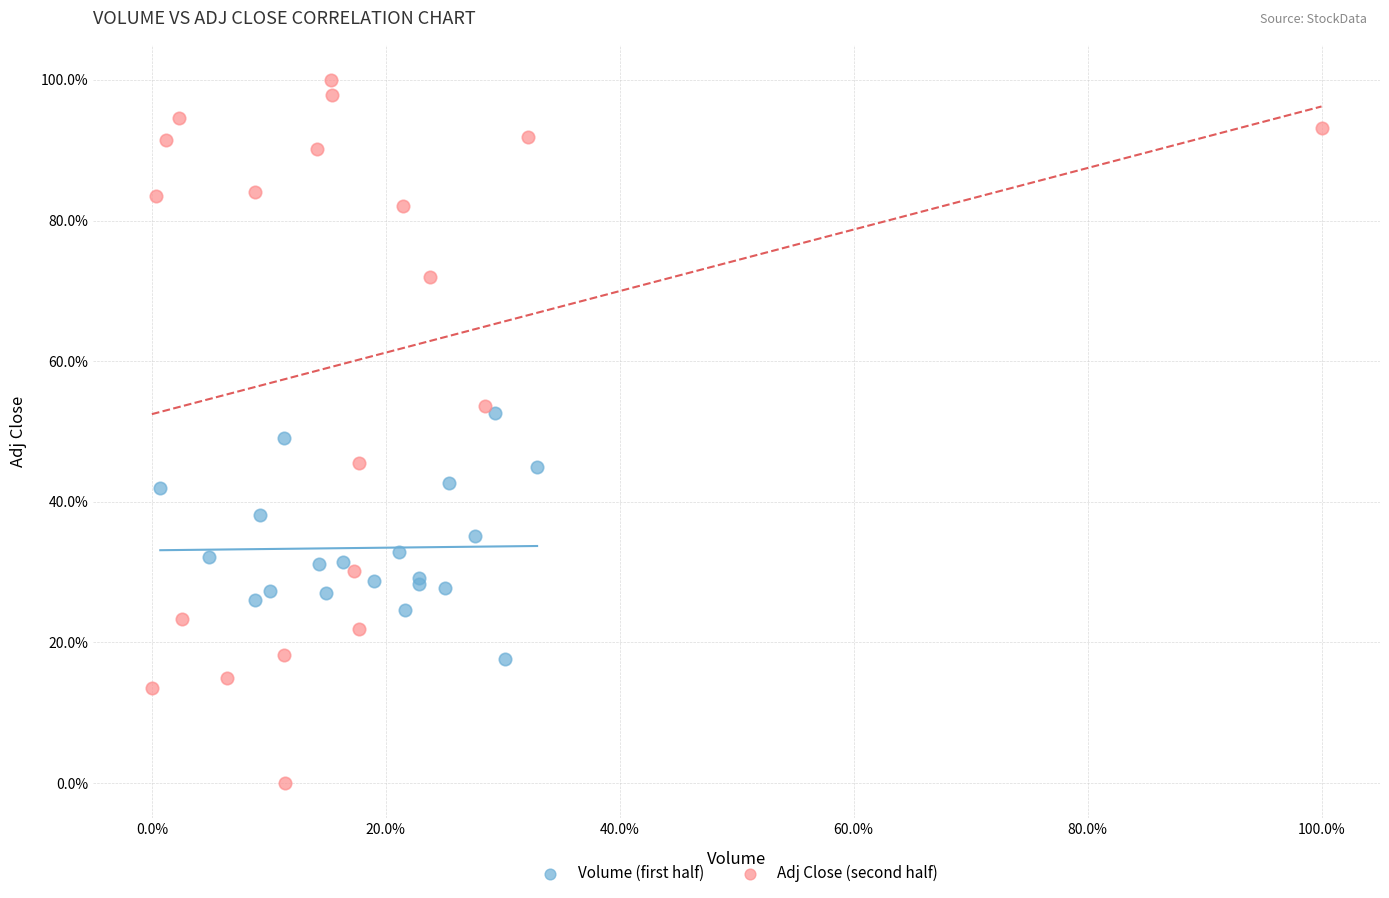

Which series contains the highest Y value?

Adj Close (second half)